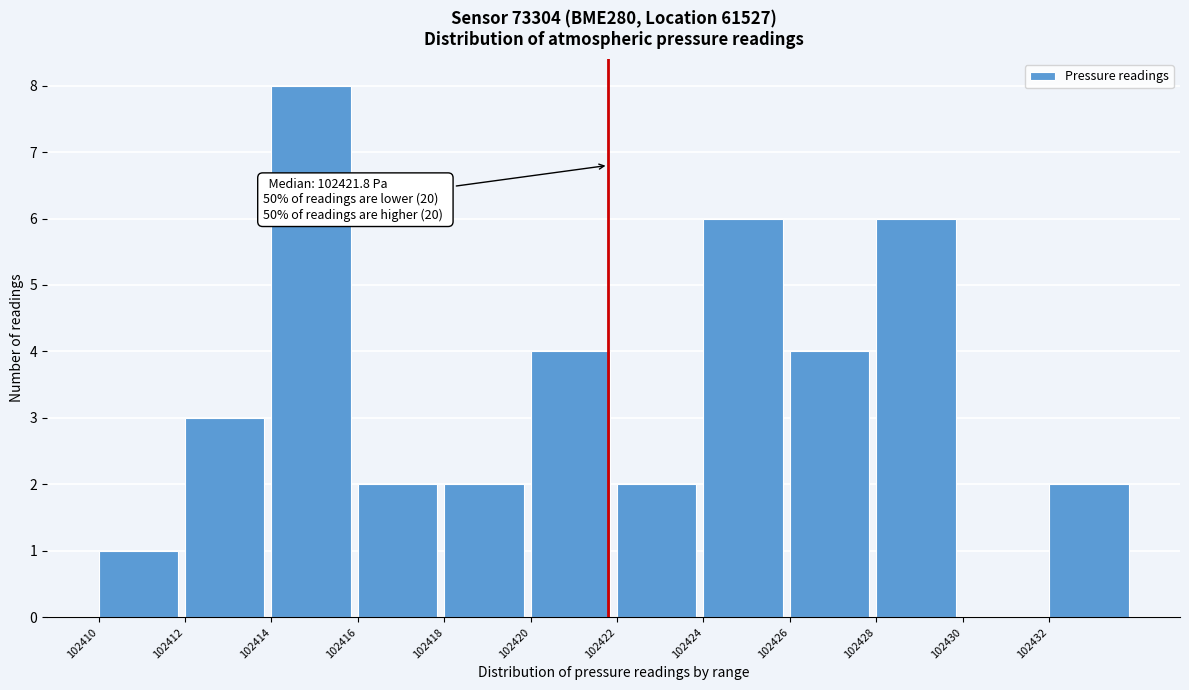

Which range on the x-axis has the tallest bar?

102414 to 102416